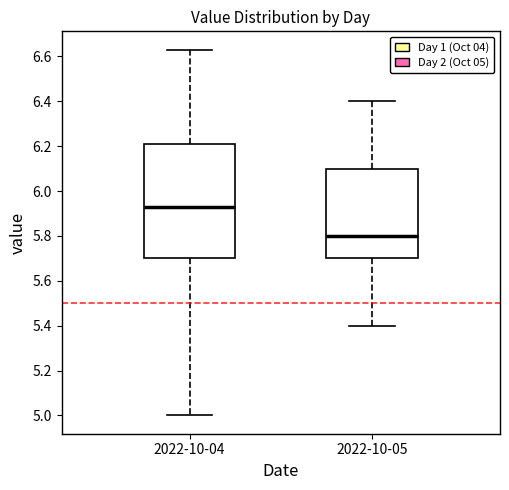

Which box has the highest median line?

2022-10-04